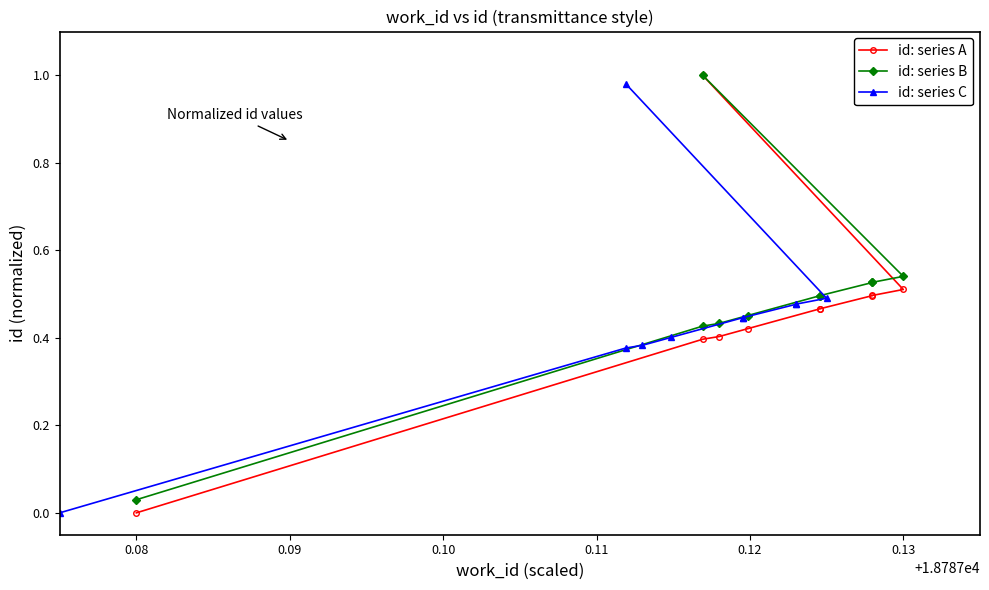

Count the number of categories in the chart.

10